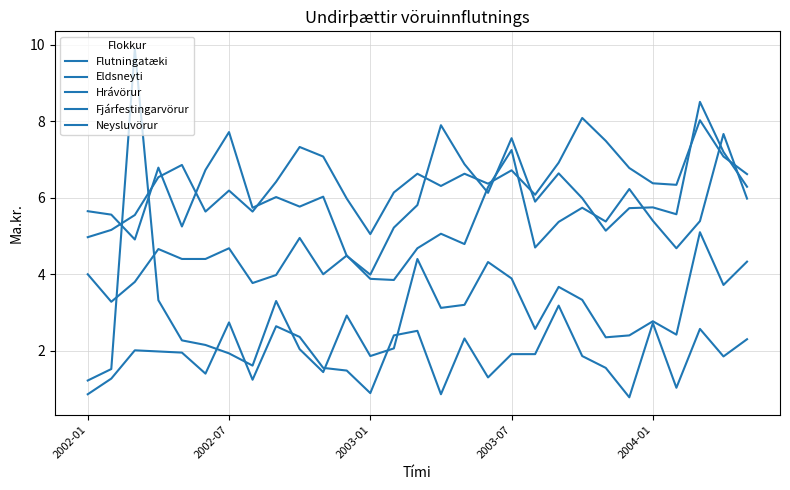

Count the number of categories in the chart.

29